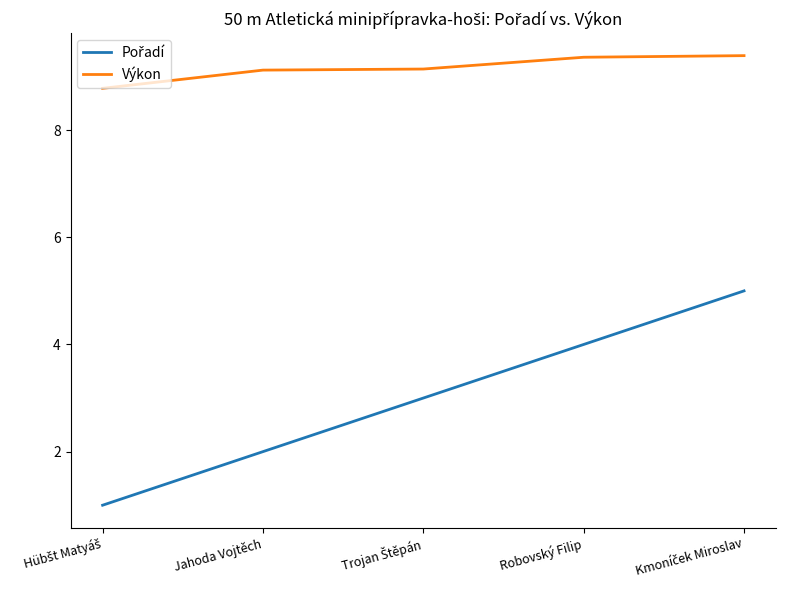

What position from the left is Robovský Filip?

4